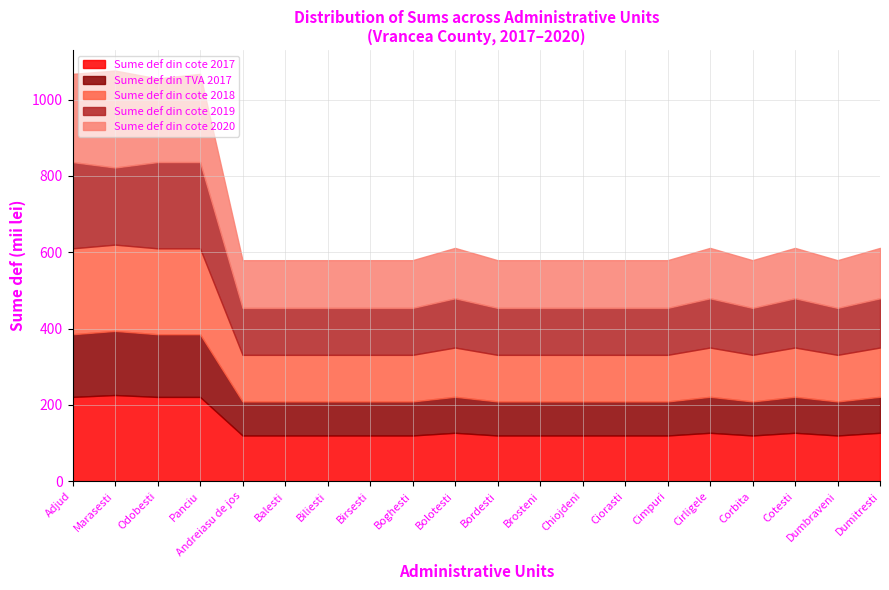

At how many categories does at least one series exceed 134?

4